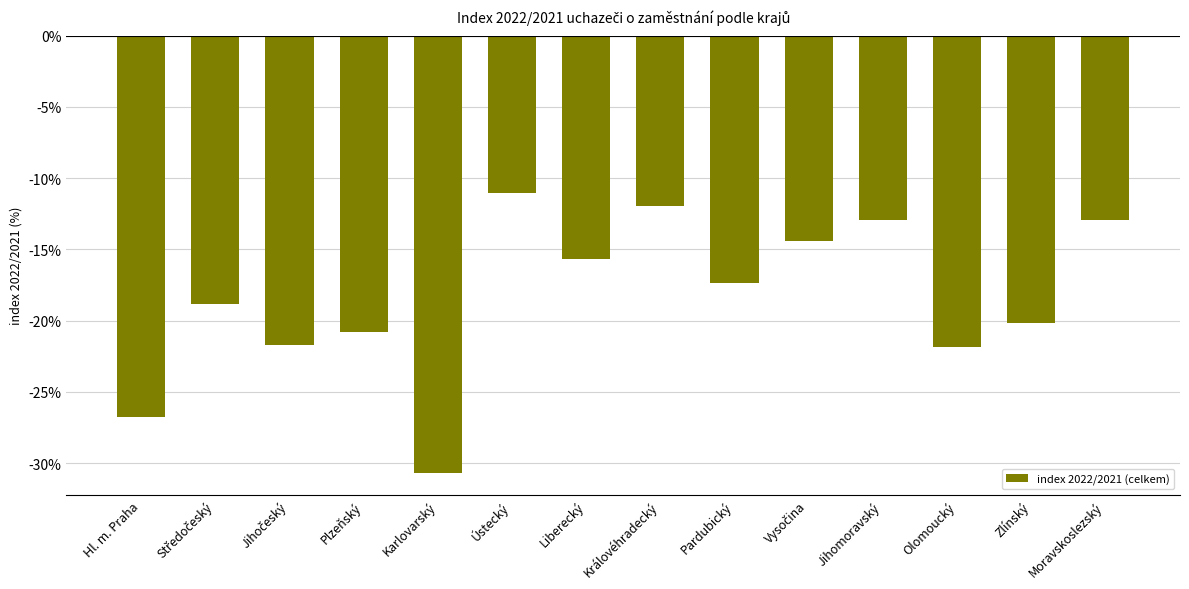

What is the greatest value displayed?

-11.0